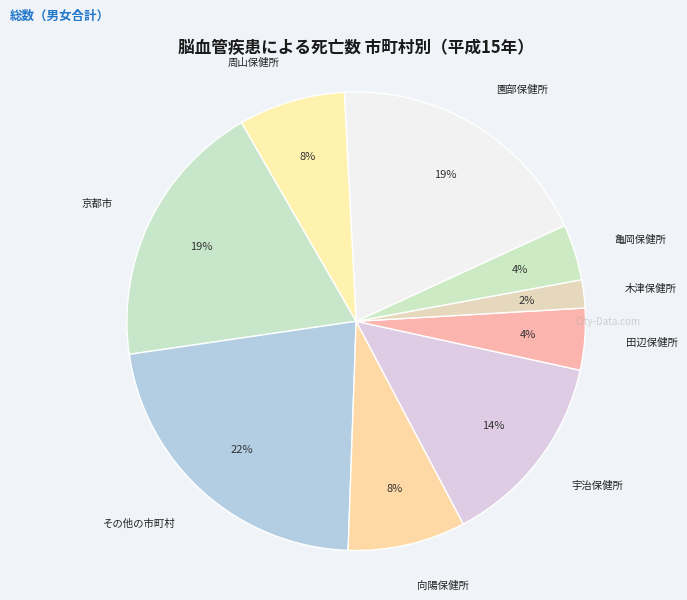

Rank the categories by value from highest to lowest.

その他の市町村, 京都市, 園部保健所, 宇治保健所, 向陽保健所, 周山保健所, 田辺保健所, 亀岡保健所, 木津保健所